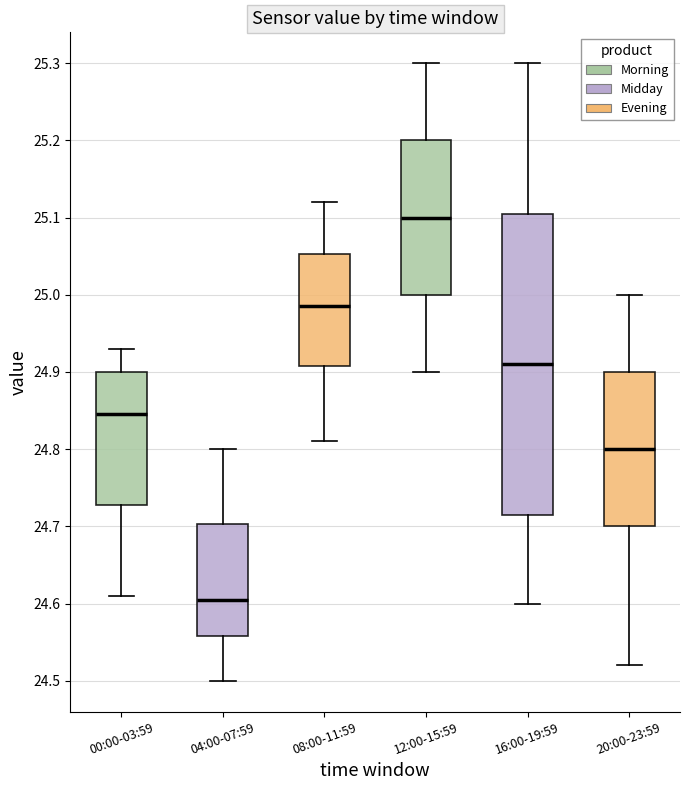

Which box has the highest median line?

12:00-15:59